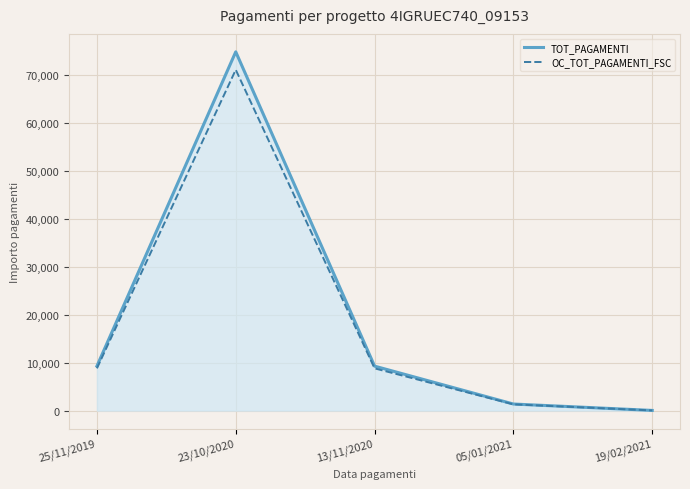

At which label does OC_TOT_PAGAMENTI_FSC first exceed 8798?

25/11/2019